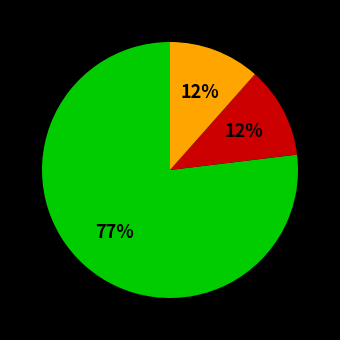

To the nearest percent, what is the average slice percentage?

33%